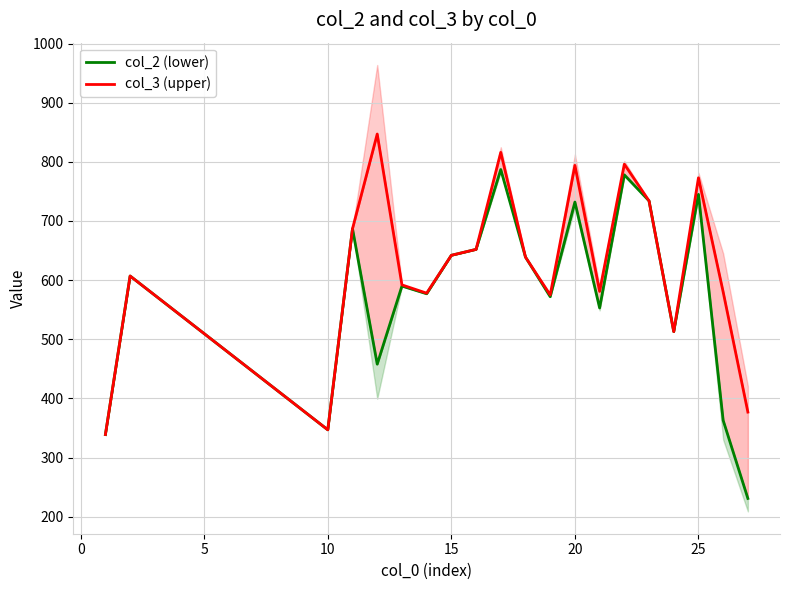

What is the average value of the col_2 (lower) series?

577